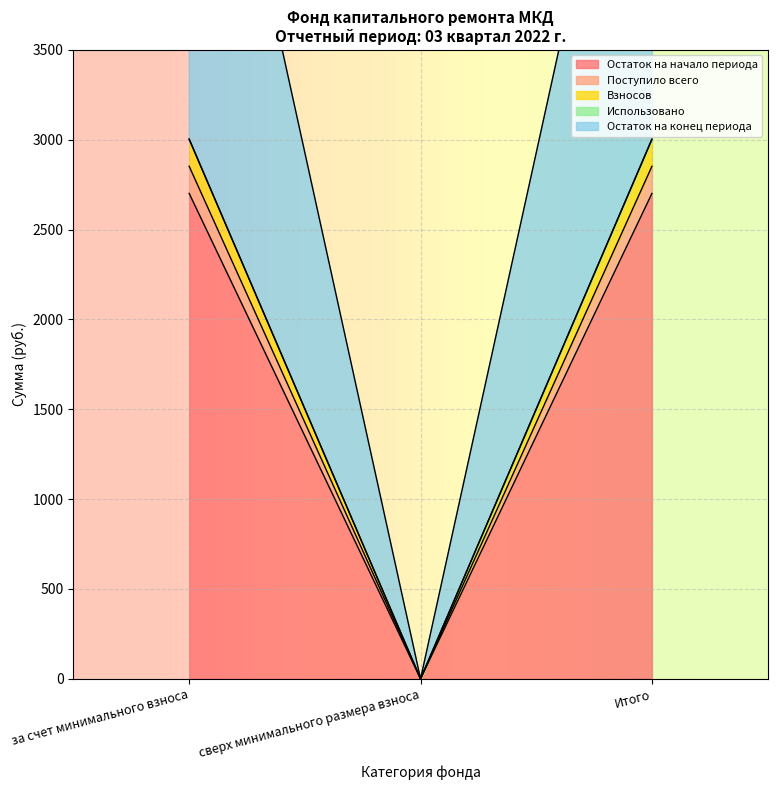

What position from the left is сверх минимального размера взноса?

2